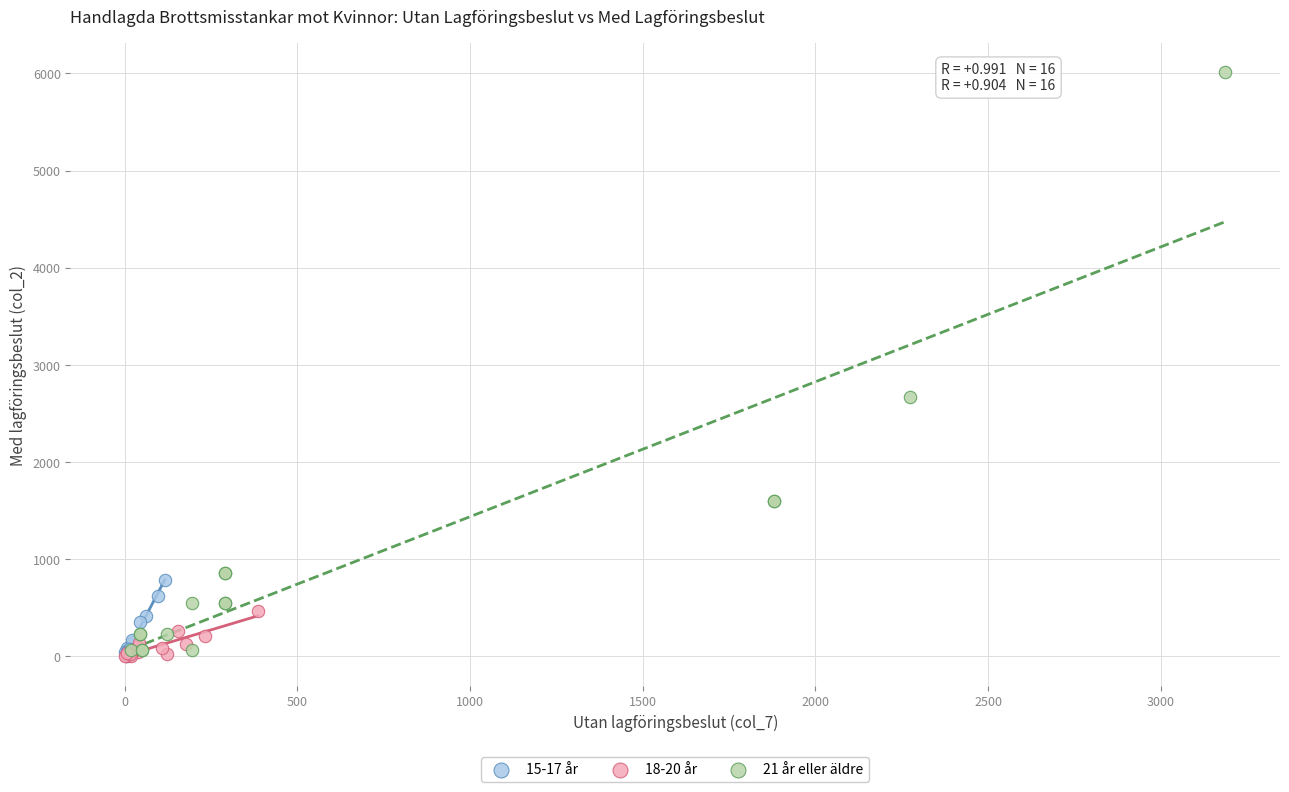

Which series has the largest Y range (max minus min)?

21 år eller äldre